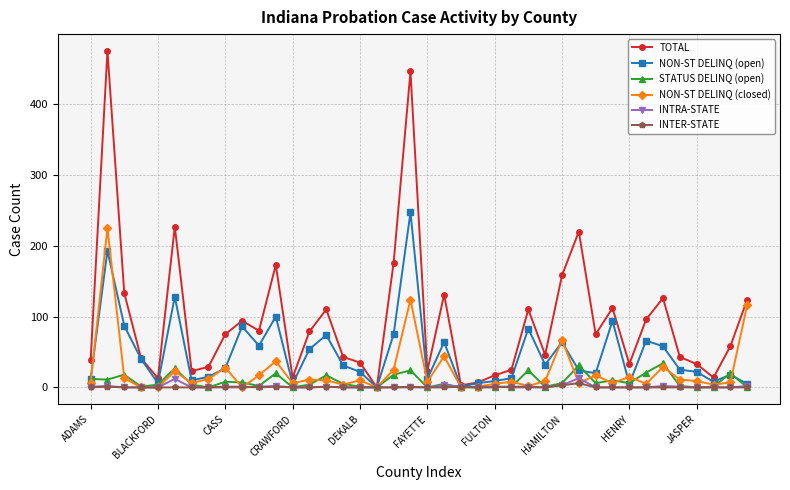

Which series has the widest spread of values?

TOTAL